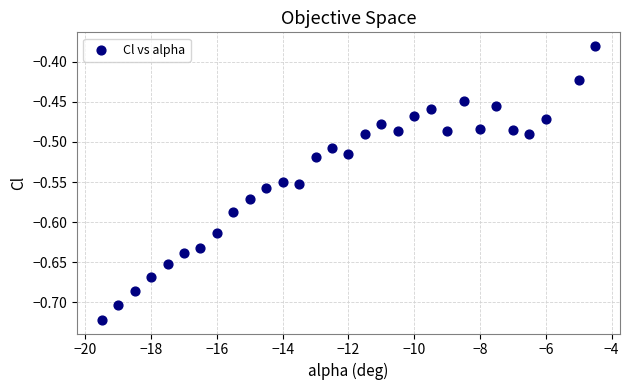

What is the range of Y values (max minus min)?

0.3